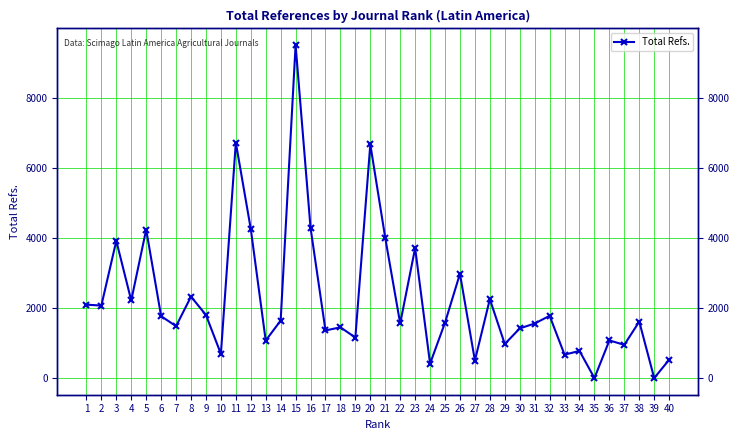

Is this an area chart (filled region under the line)?

No